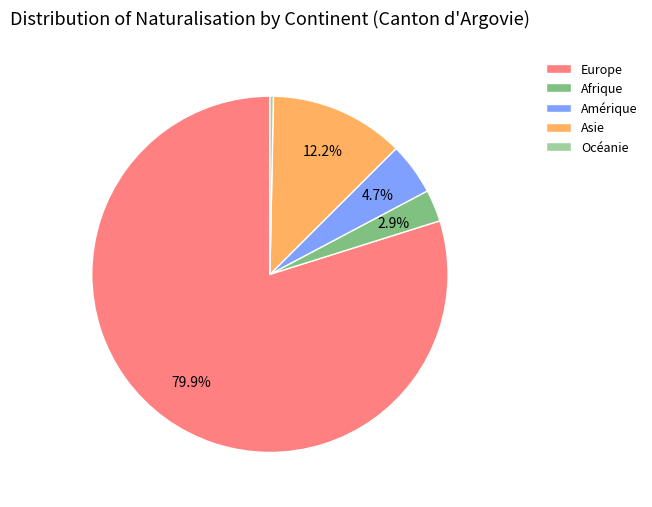

How many segments does this pie chart have?

5